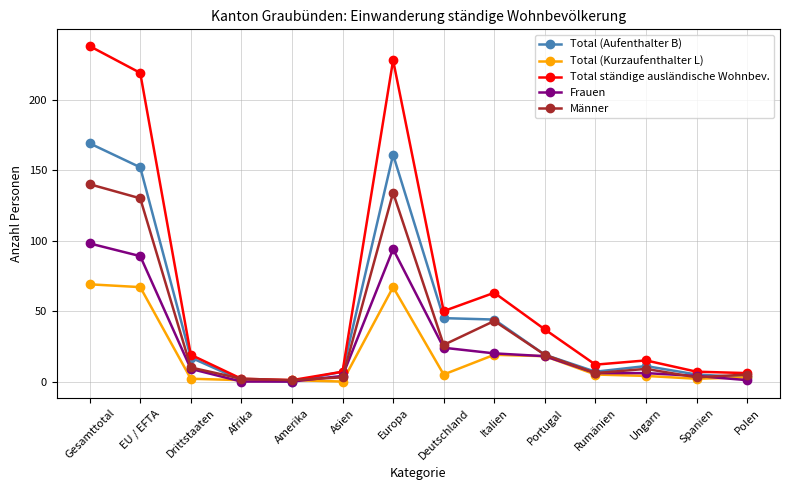

At which label does Total ständige ausländische Wohnbev. reach its peak?

Gesamttotal